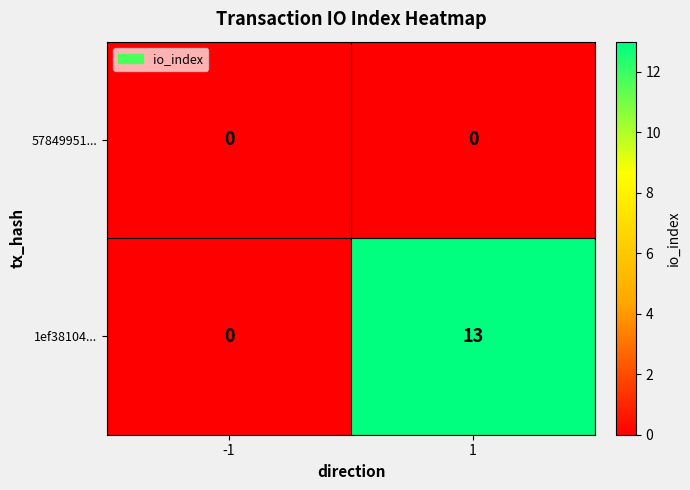

Reading left to right, what are all the values shown in this chart?

57849951...: 0	0
1ef38104...: 0	13